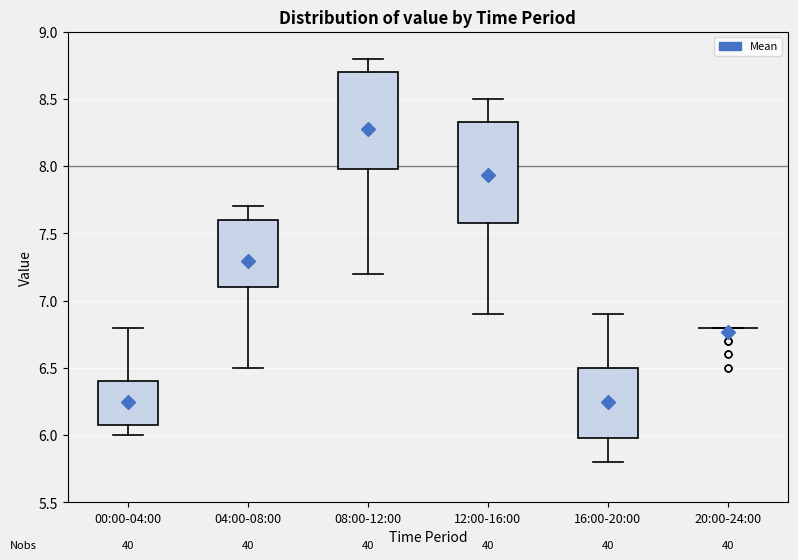

Where does the upper whisker of the box for 16:00-20:00 end on the y-axis? The values are not printed on the chart, so give them approximately, as read against the axis.

6.90